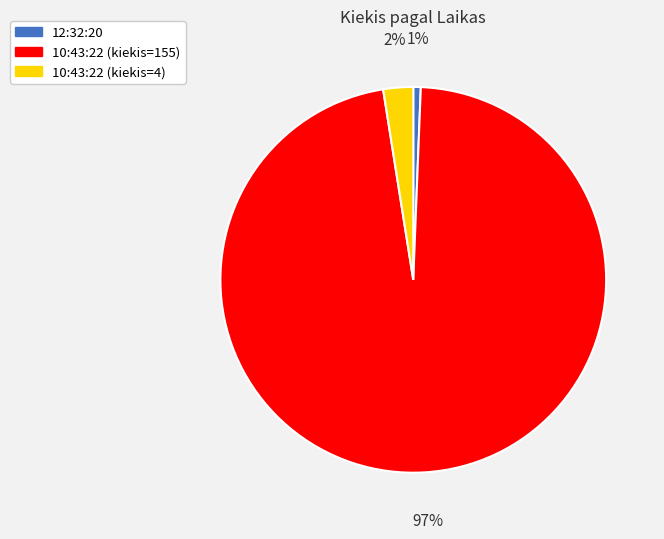

How many segments does this pie chart have?

3